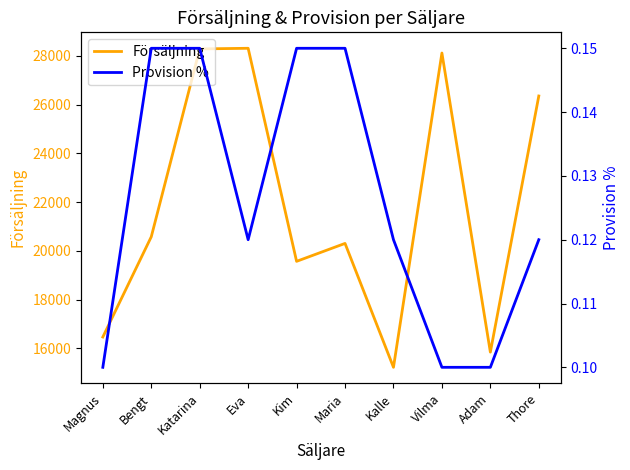

What is the average value of the Försäljning series?

21903